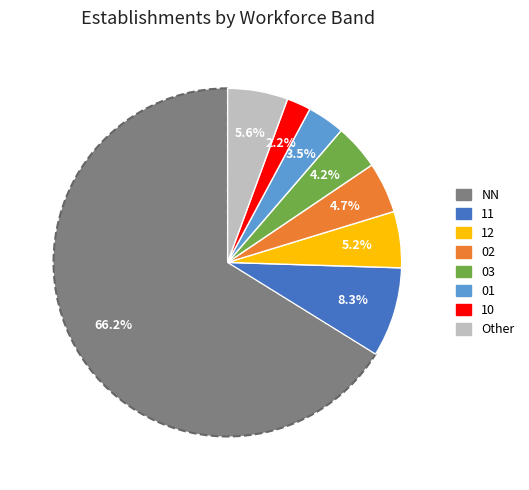

Is there a majority slice in this chart?

Yes